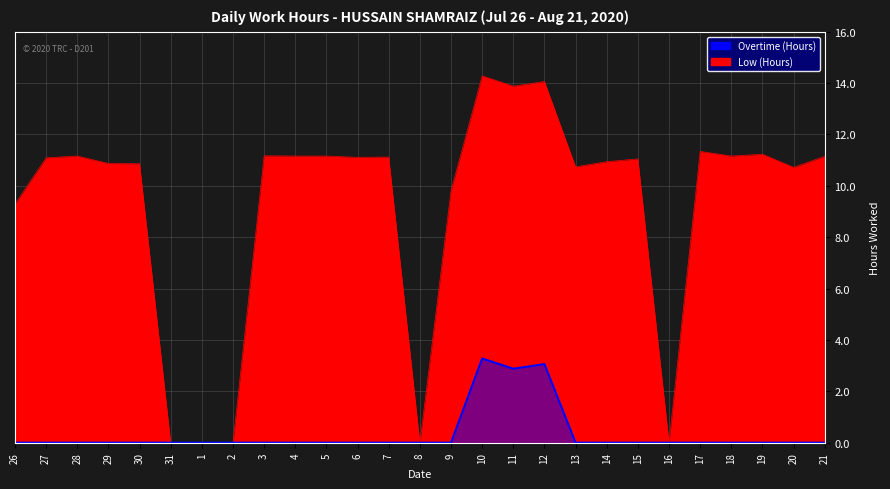

Is the value of Low (Hours) at 6 greater than the value of Overtime (Hours) at 30?

Yes